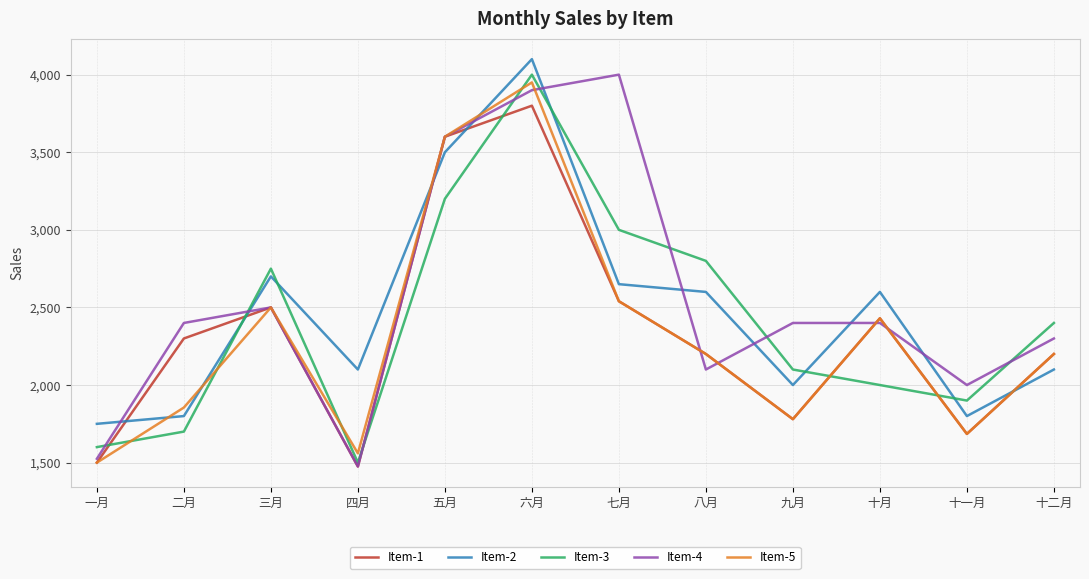

What are all the series names shown in the legend?

Item-1, Item-2, Item-3, Item-4, Item-5